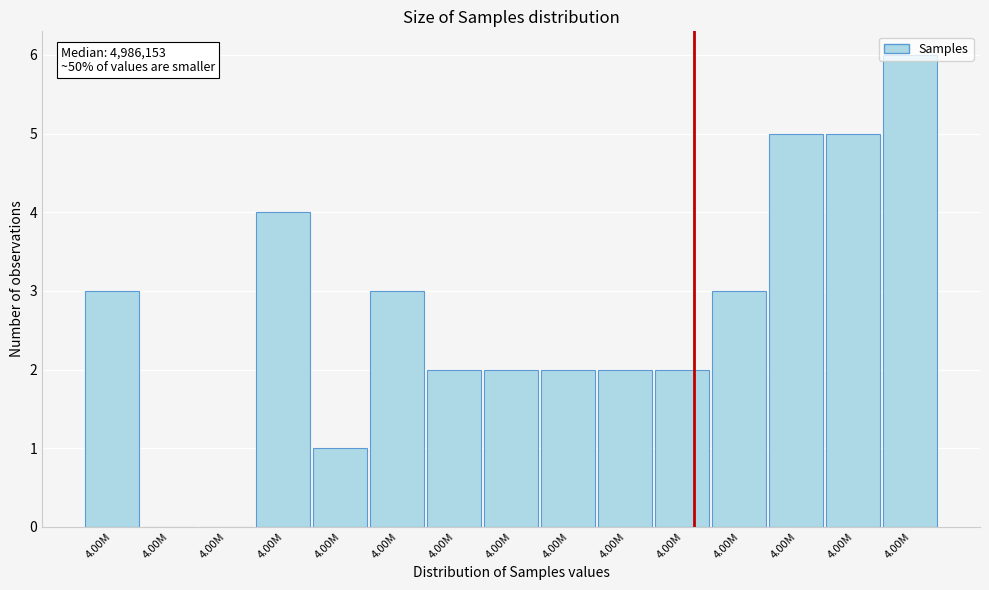

How many categories are shown in the chart?

15